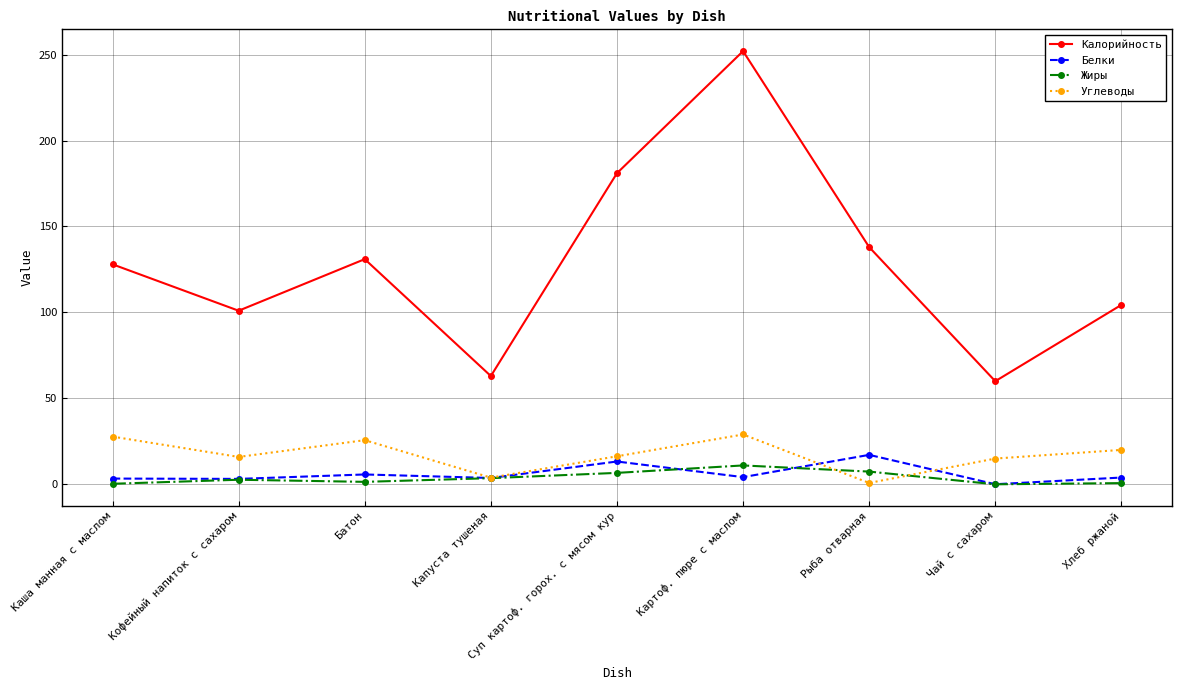

What are all the series names shown in the legend?

Калорийность, Белки, Жиры, Углеводы